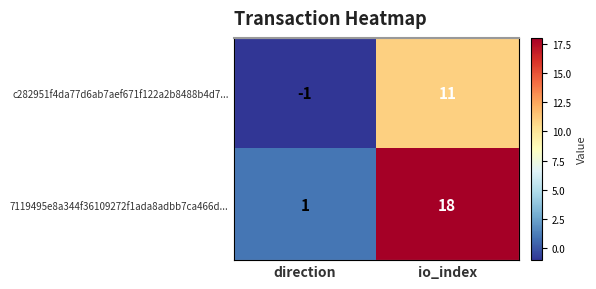

Which series has the largest total across all categories?

7119495e8a344f36109272f1ada8adbb7ca466d...